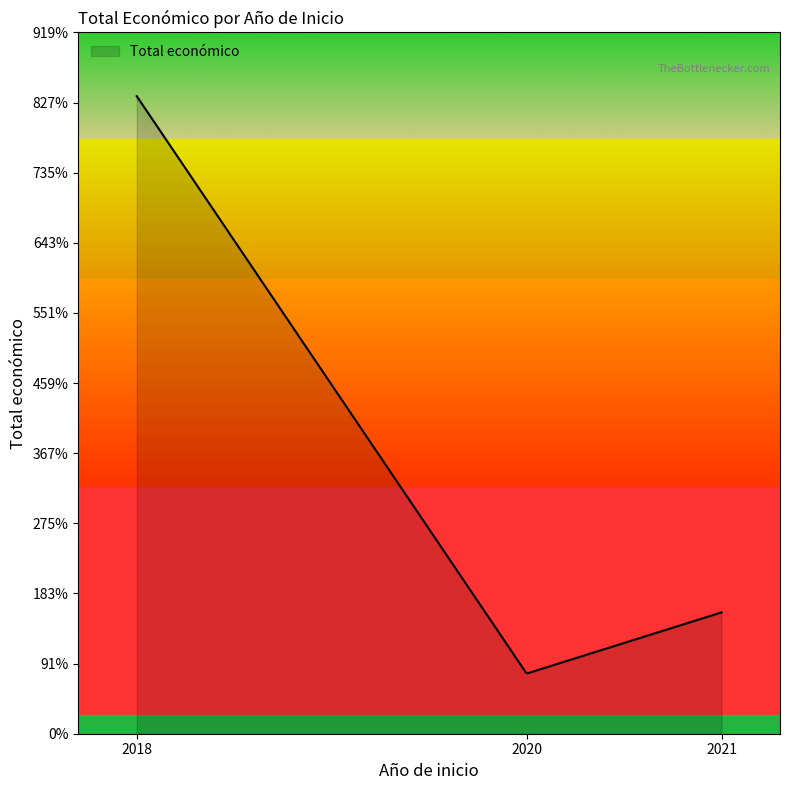

Does the chart display data point markers on the line(s)?

No